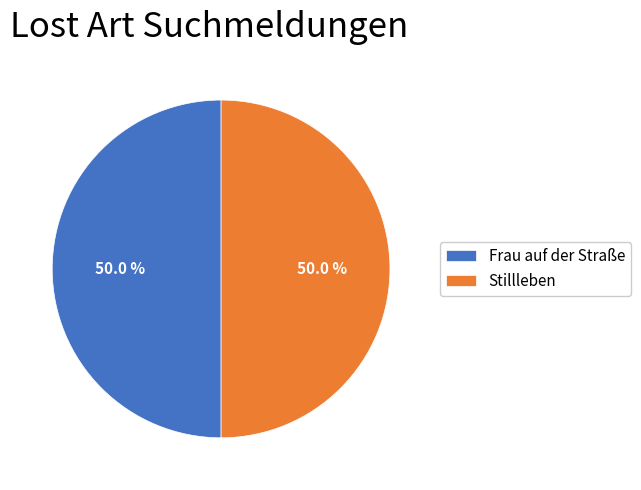

How many segments does this pie chart have?

2